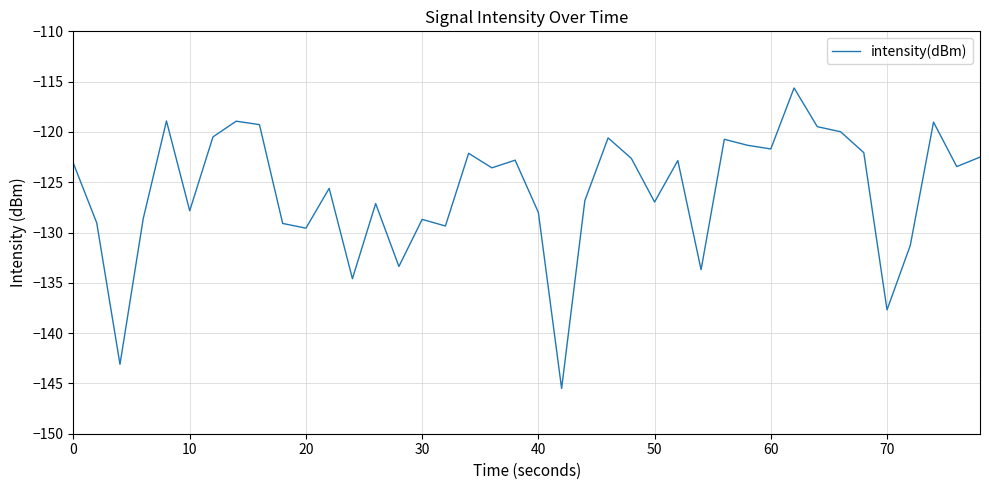

What is the minimum value shown in the chart?

-145.5